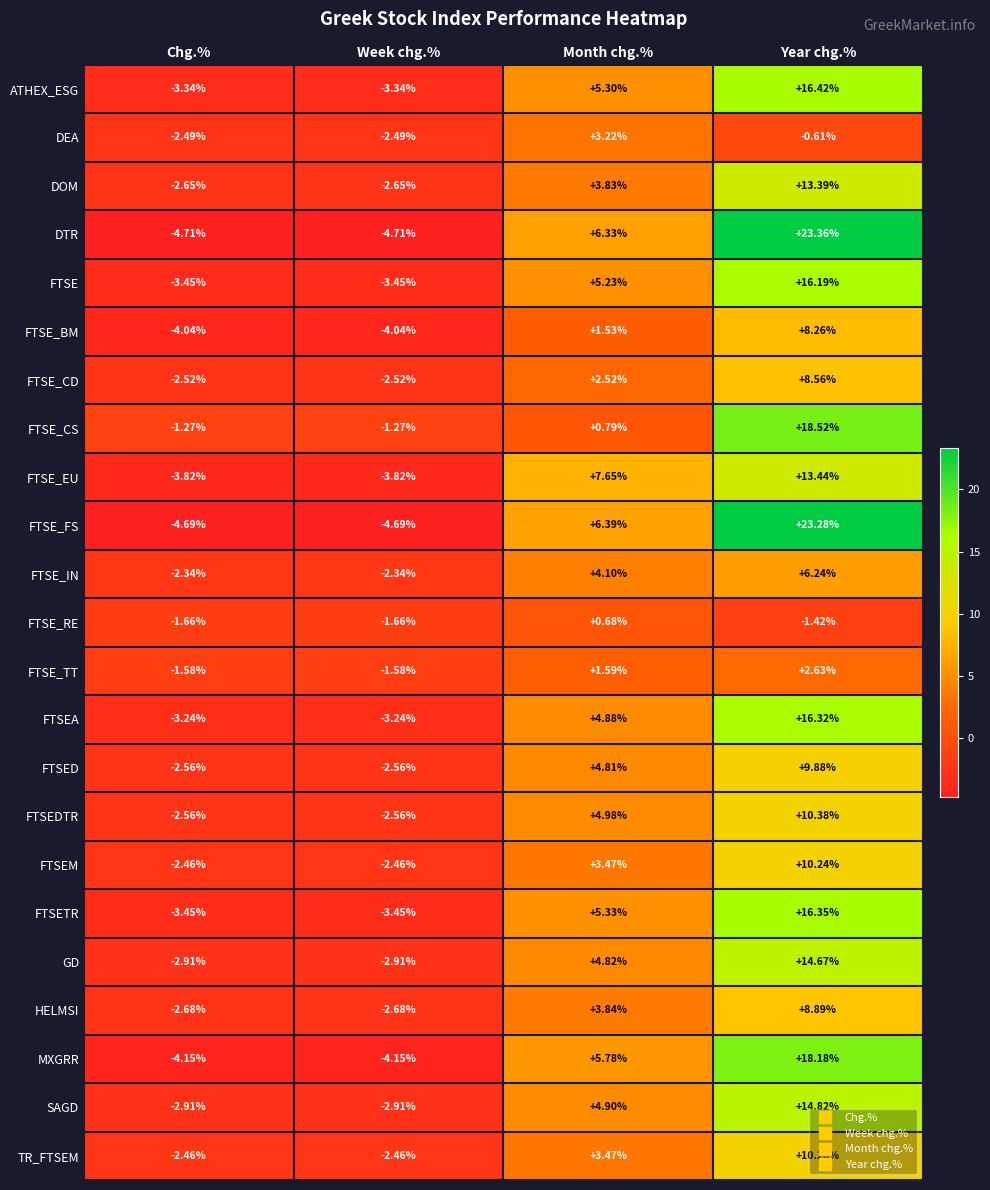

Which series has the largest total across all categories?

FTSE_FS